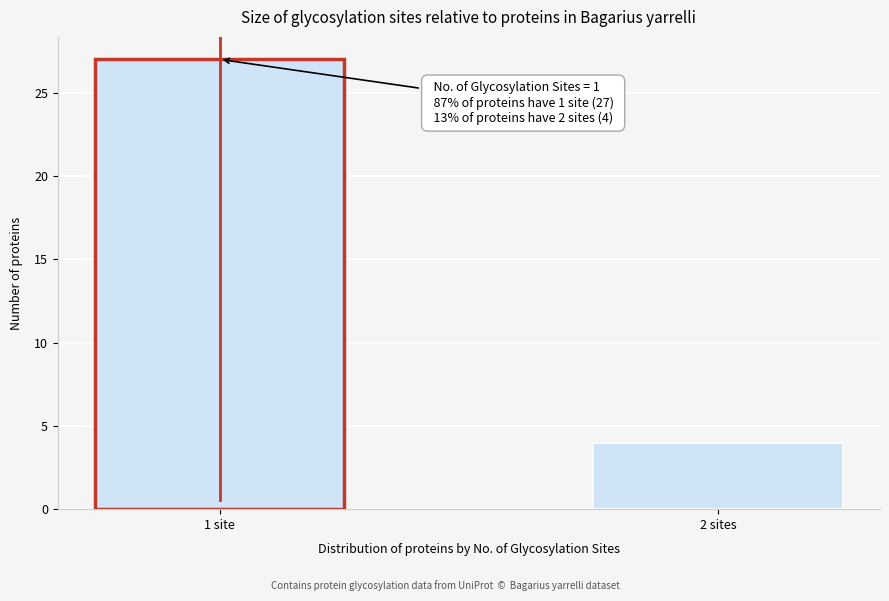

Reading left to right, transcribe all the data shown in this chart.

27	4